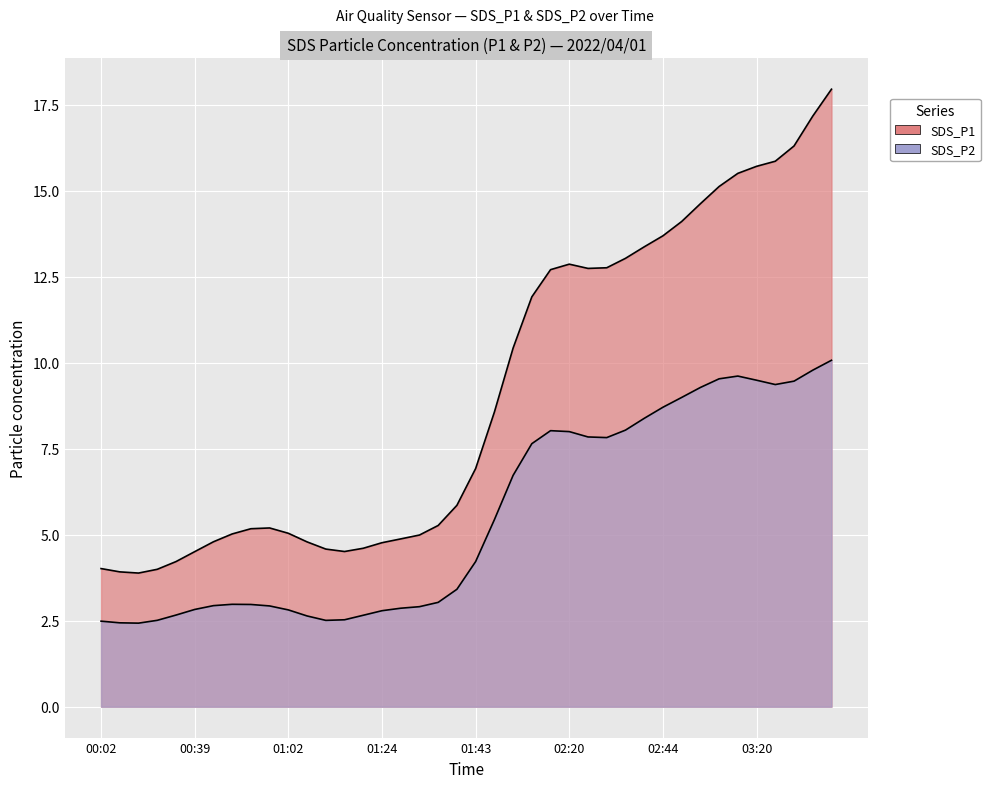

How many values in the SDS_P1 series are below 6?

20